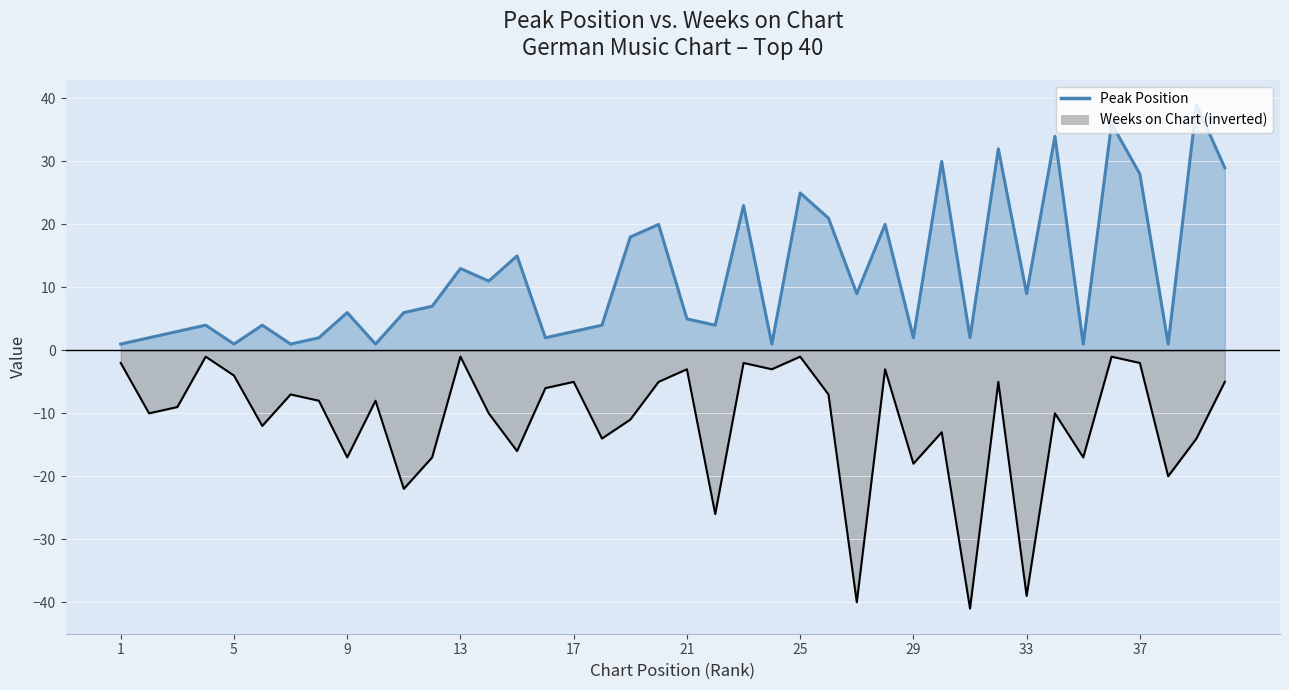

At how many categories does at least one series exceed 1?

33